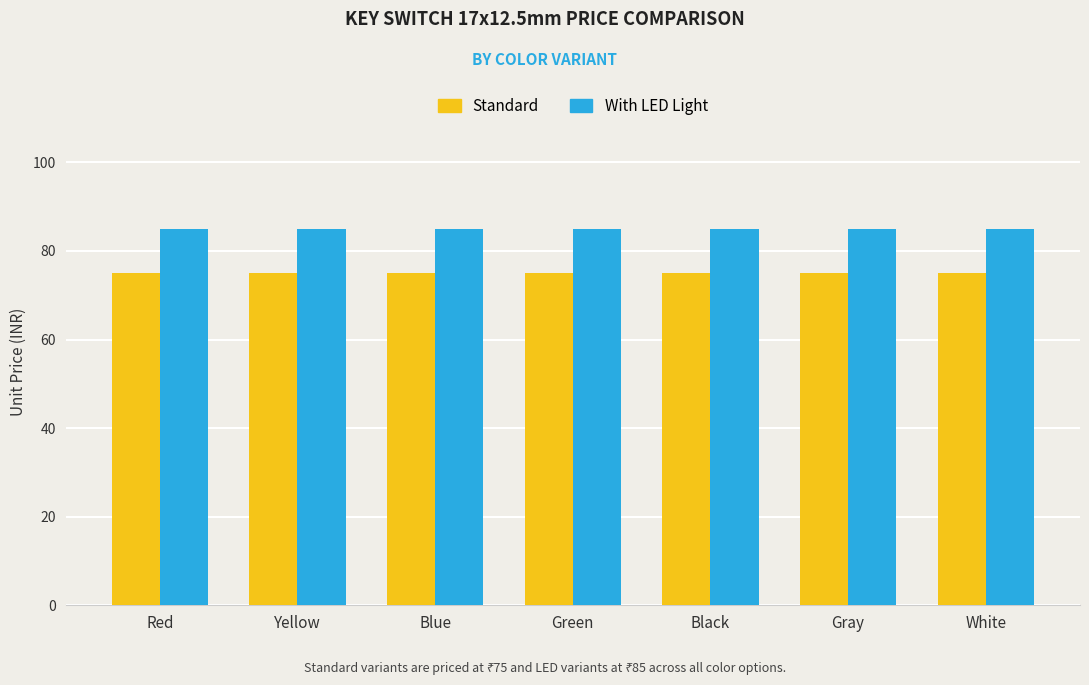

Reading left to right, extract all data points from this chart.

Standard: 75	75	75	75	75	75	75
With LED Light: 85	85	85	85	85	85	85